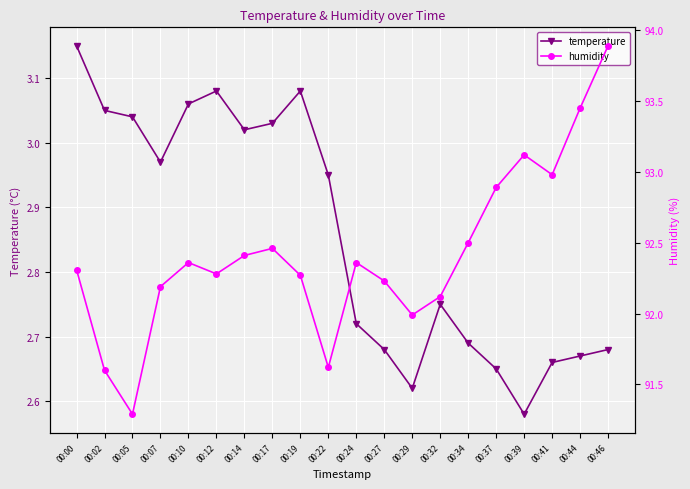

What is the difference between the highest and lowest values at 00:46?

91.2